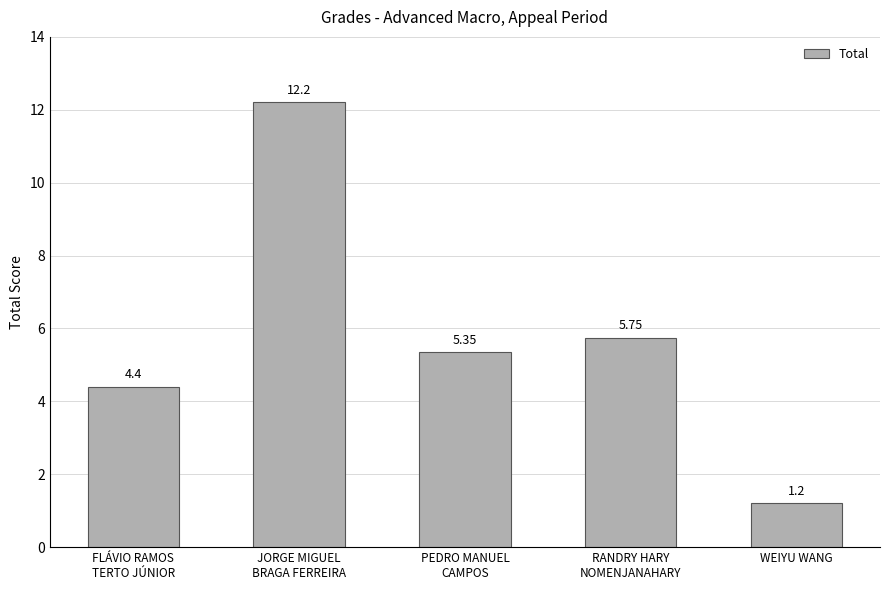

What is the smallest value displayed?

1.2